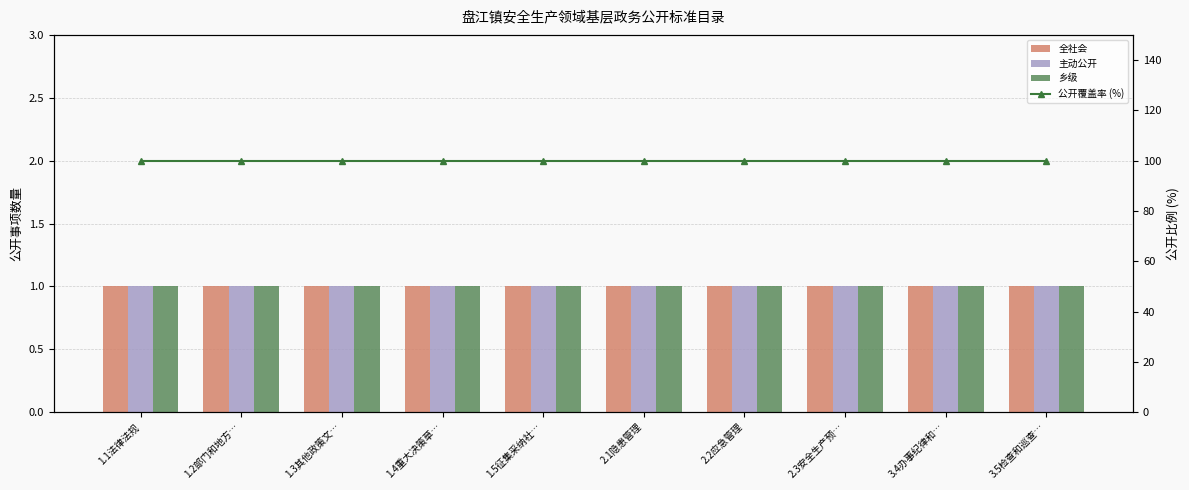

The 公开覆盖率 (%) series shows 20 at 1.3其他政策文…. True or false?

False